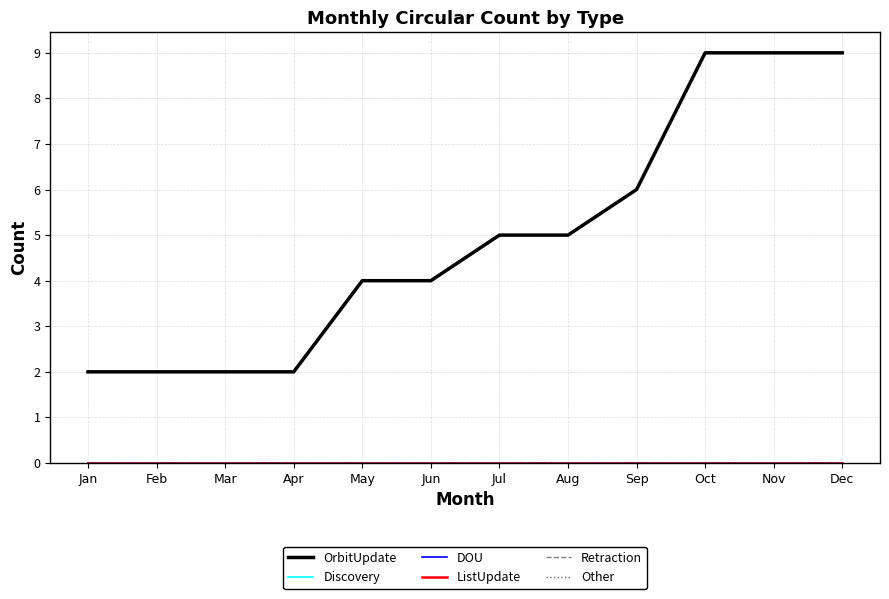

Which series has the largest total across all categories?

OrbitUpdate